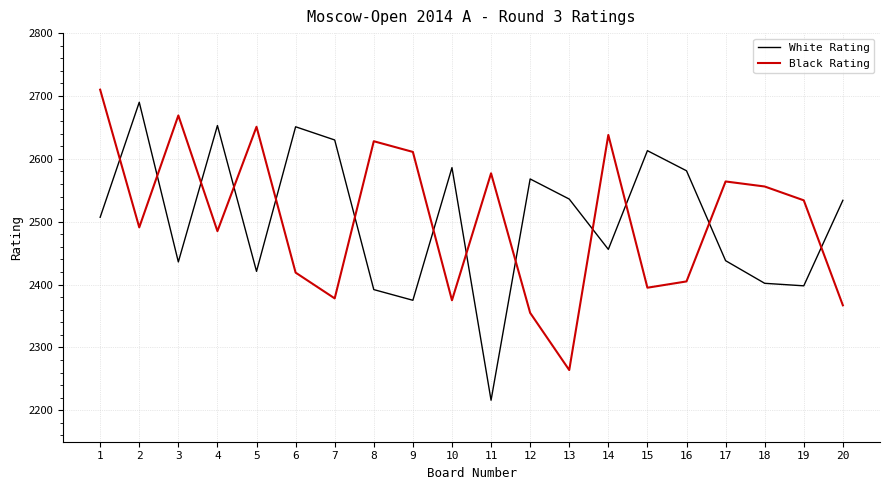

At 3, list the series in order from largest to smallest.

Black Rating, White Rating